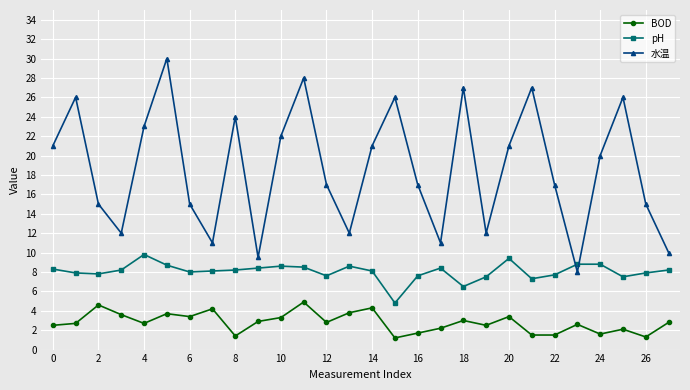

Which series has the largest range (max minus min)?

水温